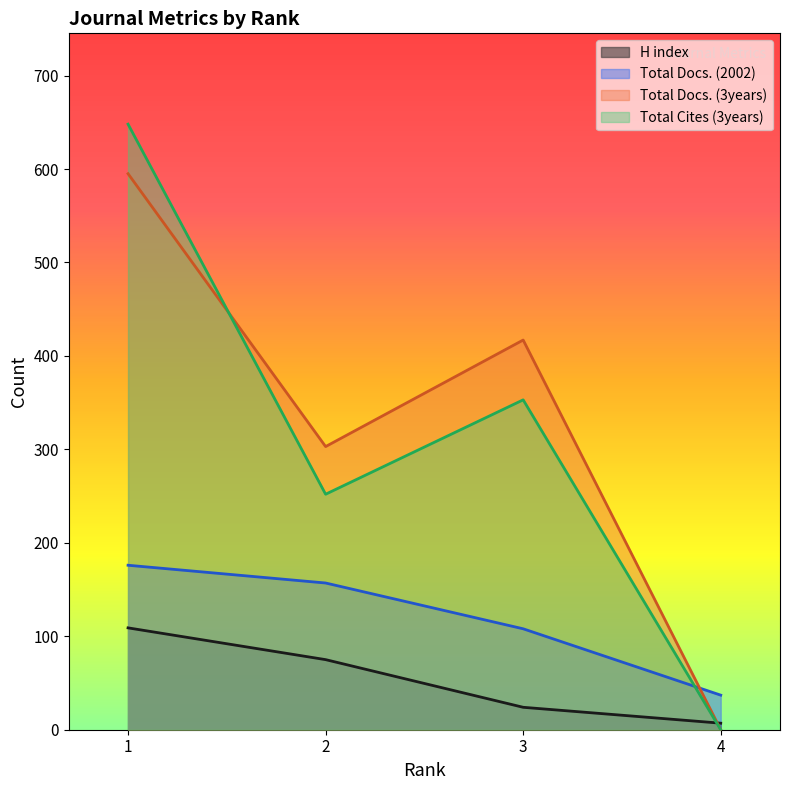

At which category is the sum across all series the highest?

1